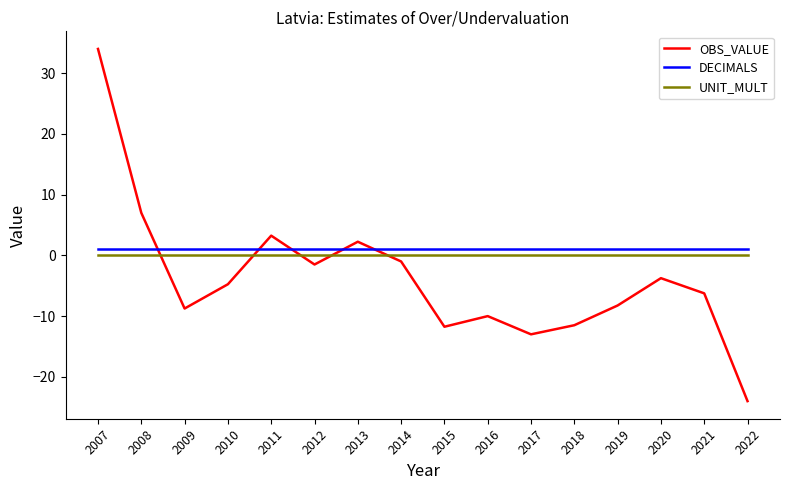

Does the chart display data point markers on the line(s)?

No